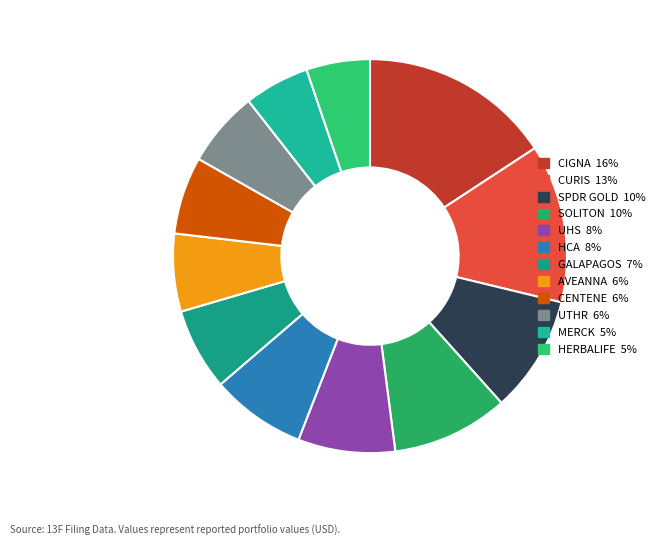

Count the number of slices in the pie.

12